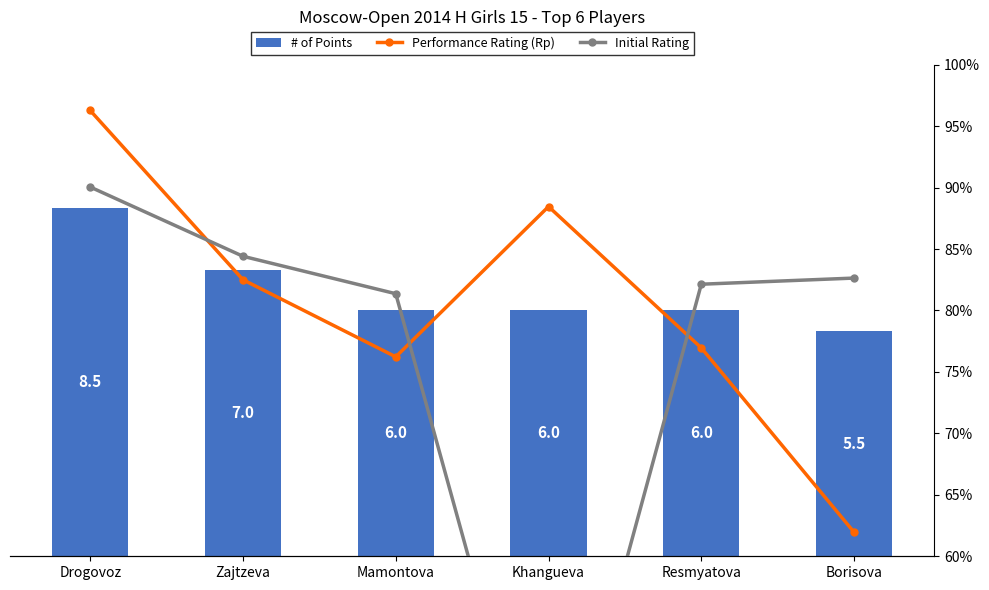

How many data points in # of Points are above 6?

2